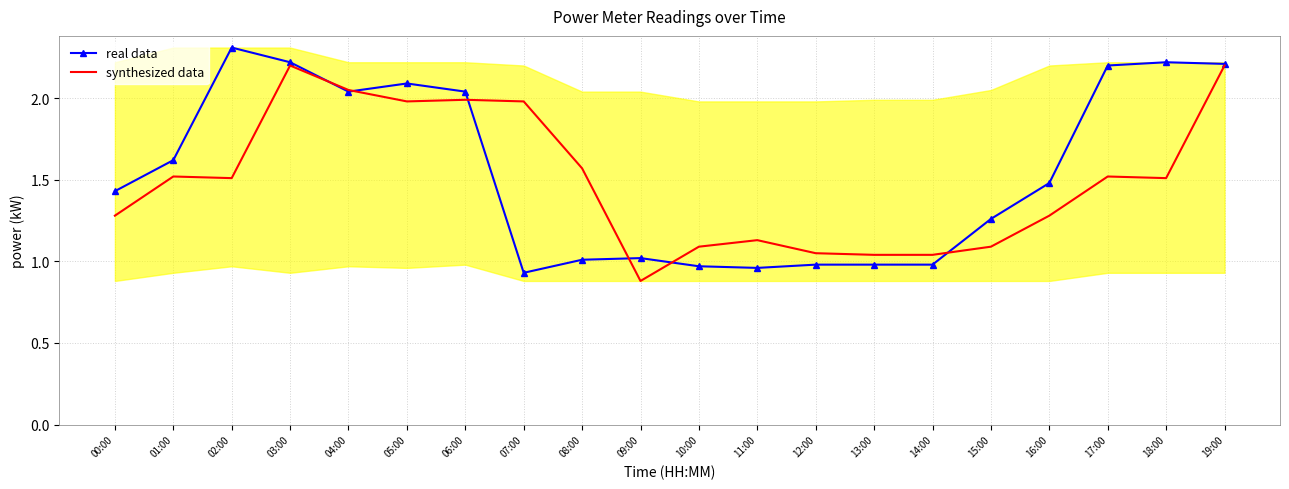

Is the value of real data at 19:00 greater than the value of synthesized data at 02:00?

Yes